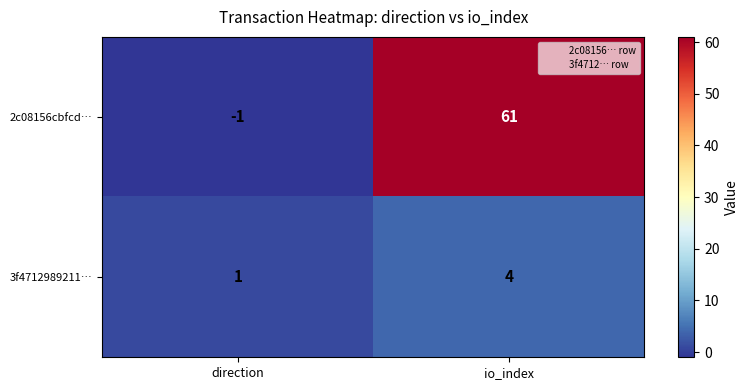

Which series changed the most between direction and io_index?

2c08156cbfcd…